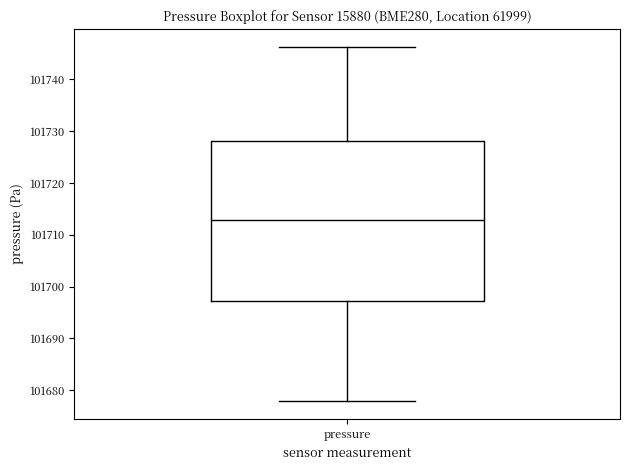

Transcribe this box plot: give where the median line is, the range the box spans, and where the two whiskers end, as read against the y-axis. The values are not printed on the chart, so give them approximately, as read against the axis.

median 101713, box 101697 to 101728, whiskers 101678 to 101746